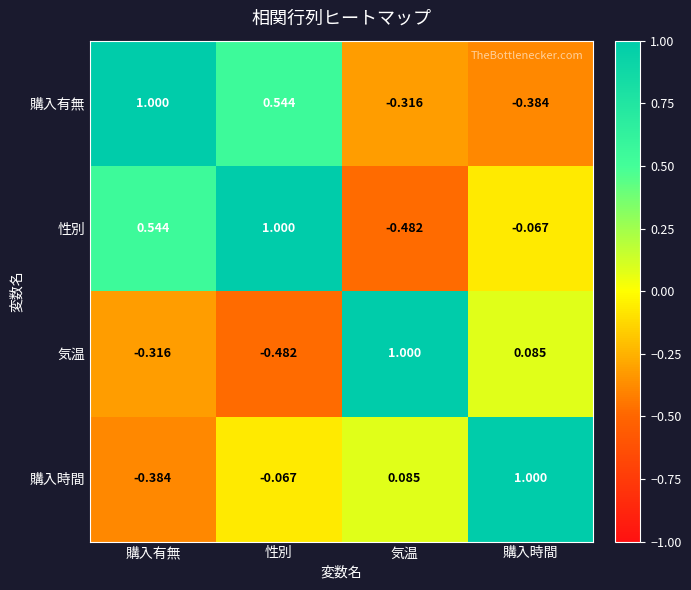

Which category has the highest value in the 気温 series?

気温